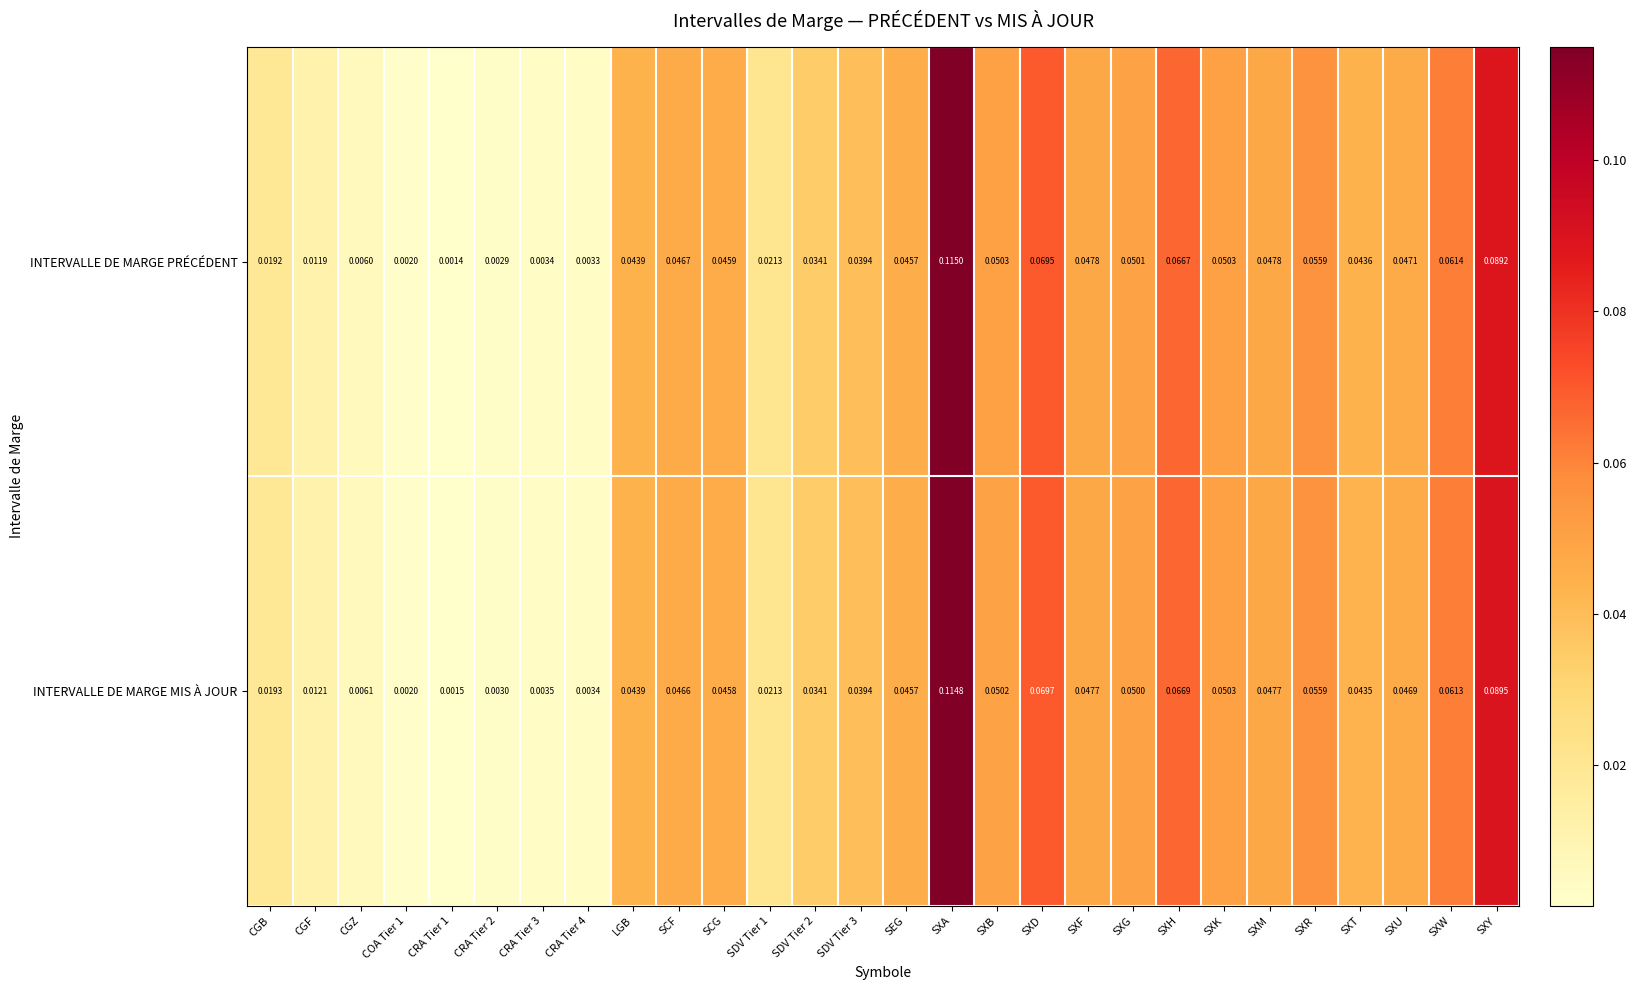

At which category does the chart reach its peak across all series?

SXA